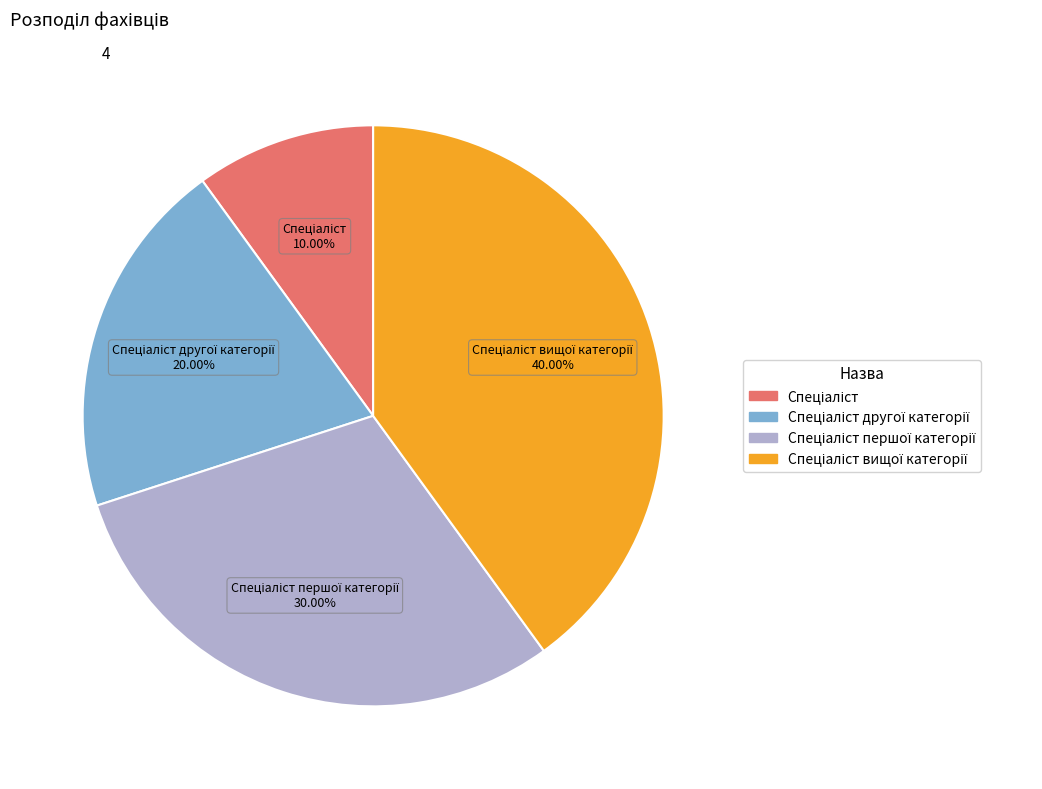

Does any single category account for the majority?

No